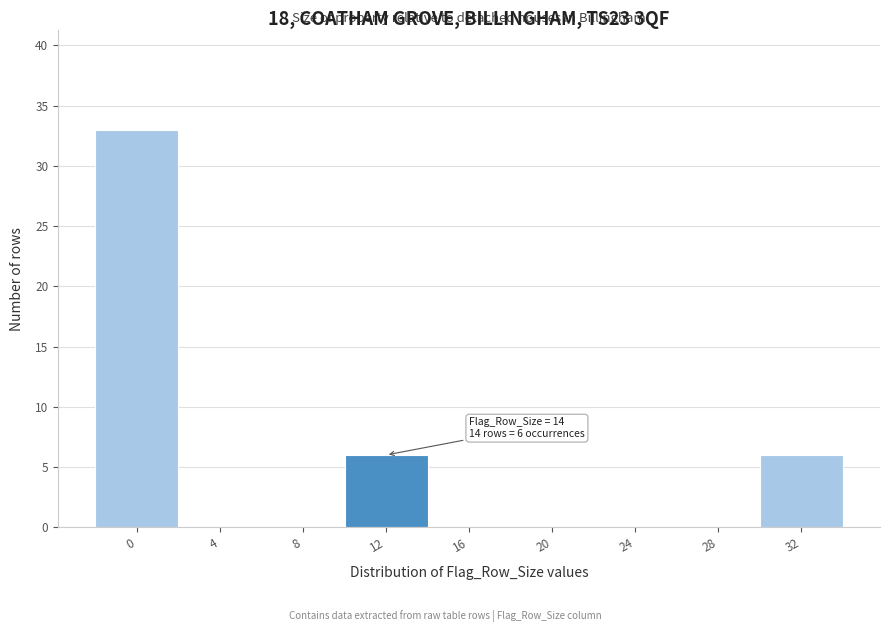

Reading left to right, what are all the values shown in this chart?

0=33	4=0	8=0	12=6	16=0	20=0	24=0	28=0	32=6